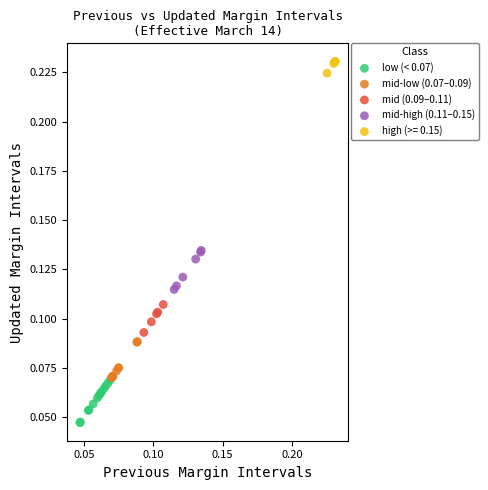

Which series reaches the maximum Y coordinate?

high (>= 0.15)